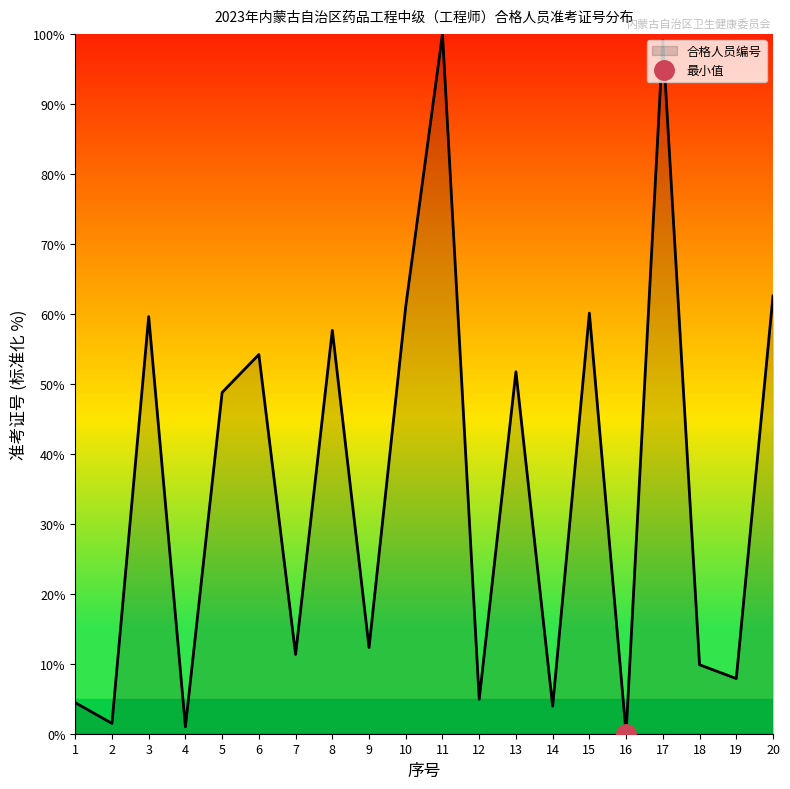

True or false: there are more than 0 points higher than both neighbors.

True